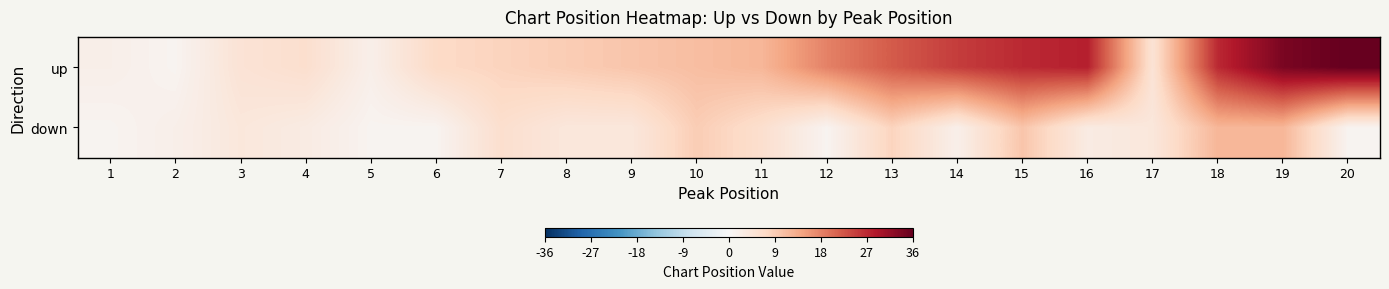

What is the difference between the highest and lowest values at 4?

3